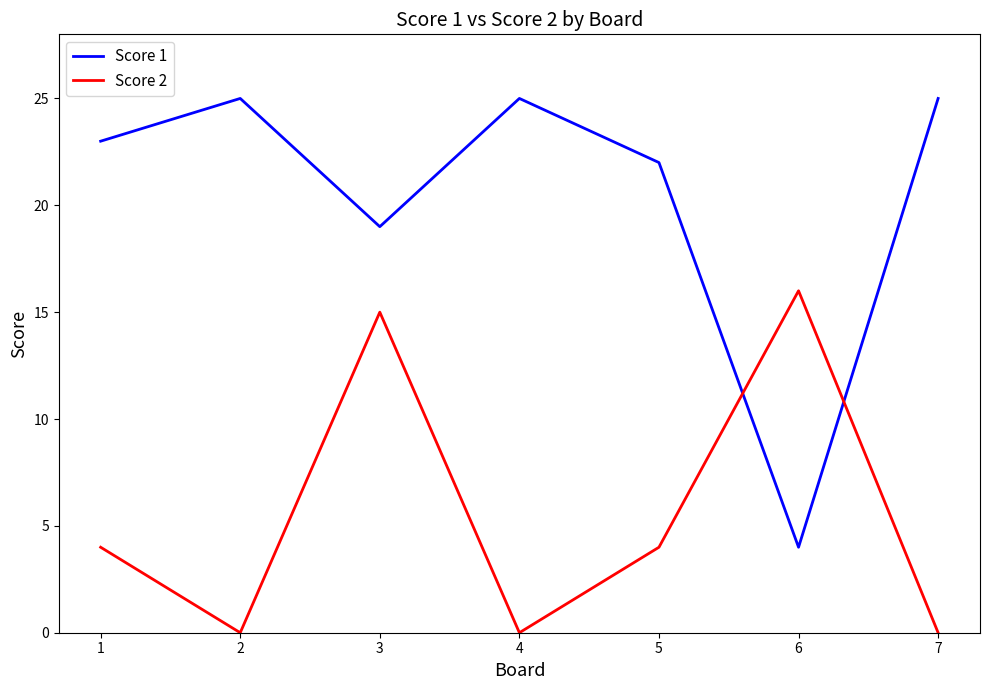

Which series has the largest range (max minus min)?

Score 1